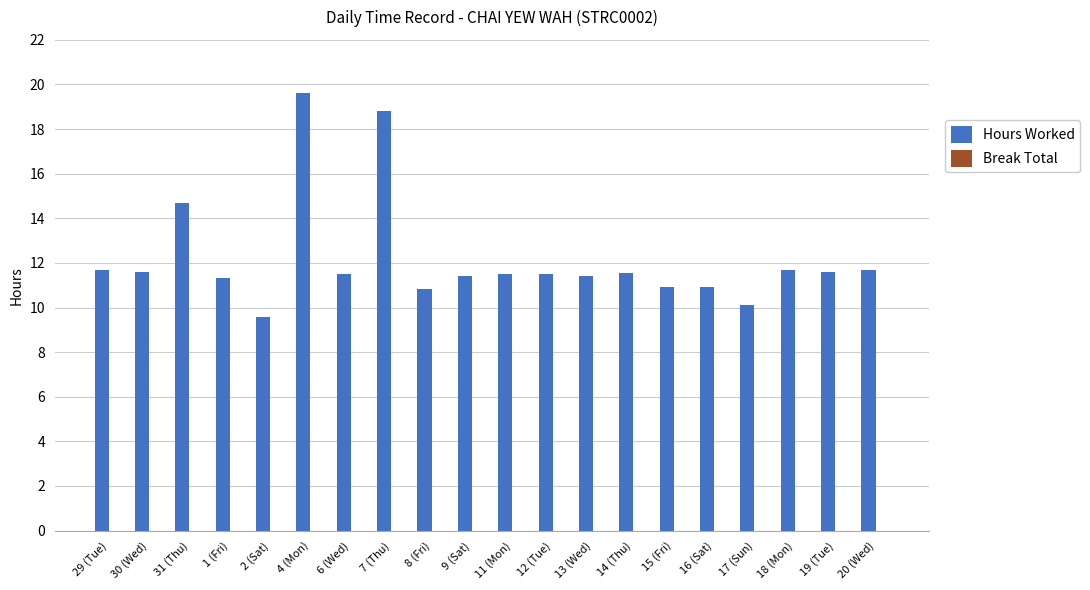

The chart shows a value of 16.1 at 8 (Fri). True or false?

False